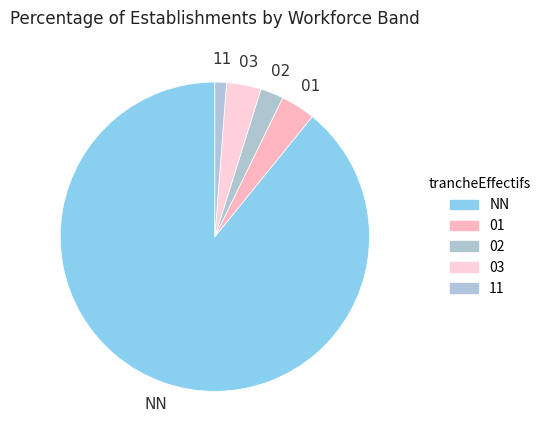

Is the sum of 11 and 03 greater than half?

No